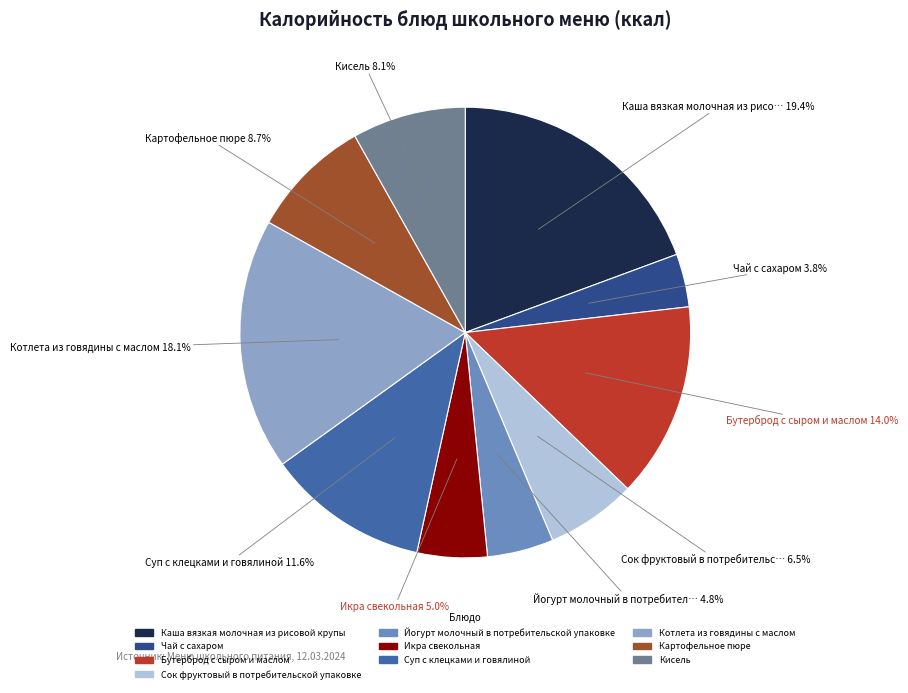

What percentage is the Бутерброд с сыром и маслом slice, to the nearest percent?

14%